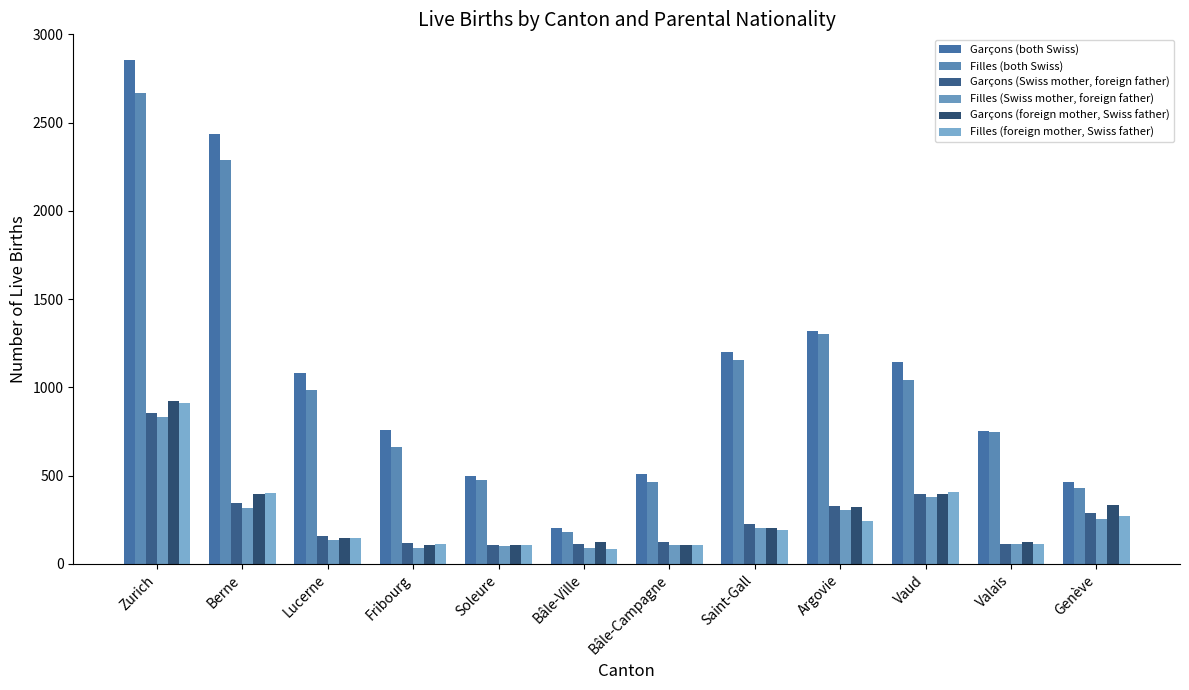

Is the value of Garçons (foreign mother, Swiss father) at Soleure greater than the value of Filles (Swiss mother, foreign father) at Vaud?

No